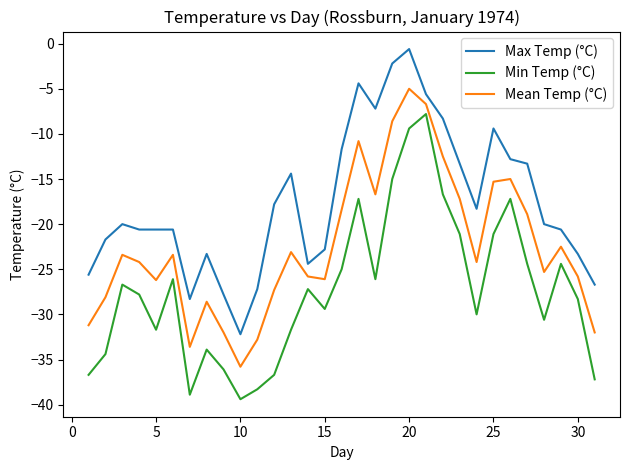

How many values in the Mean Temp (°C) series exceed -24?

15